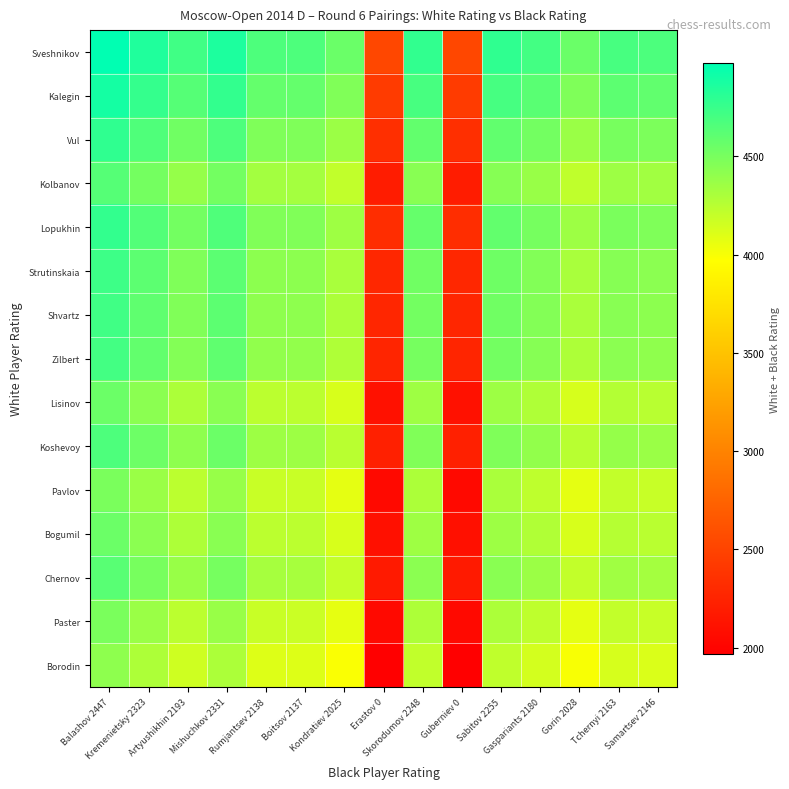

Reading right to left, what are all the values shown in this chart?

Sveshnikov: Samartsev 2146=4674	Tchernyi 2163=4691	Gorin 2028=4556	Gaspariants 2180=4708	Sabitov 2255=4783	Guberniev 0=2528	Skorodumov 2248=4776	Erastov 0=2528	Kondratiev 2025=4553	Boitsov 2137=4665	Rumjantsev 2138=4666	Mishuchkov 2331=4859	Artyushikhin 2193=4721	Kremenietsky 2323=4851	Balashov 2447=4975
Kalegin: Samartsev 2146=4588	Tchernyi 2163=4605	Gorin 2028=4470	Gaspariants 2180=4622	Sabitov 2255=4697	Guberniev 0=2442	Skorodumov 2248=4690	Erastov 0=2442	Kondratiev 2025=4467	Boitsov 2137=4579	Rumjantsev 2138=4580	Mishuchkov 2331=4773	Artyushikhin 2193=4635	Kremenietsky 2323=4765	Balashov 2447=4889
Vul: Samartsev 2146=4483	Tchernyi 2163=4500	Gorin 2028=4365	Gaspariants 2180=4517	Sabitov 2255=4592	Guberniev 0=2337	Skorodumov 2248=4585	Erastov 0=2337	Kondratiev 2025=4362	Boitsov 2137=4474	Rumjantsev 2138=4475	Mishuchkov 2331=4668	Artyushikhin 2193=4530	Kremenietsky 2323=4660	Balashov 2447=4784
Kolbanov: Samartsev 2146=4337	Tchernyi 2163=4354	Gorin 2028=4219	Gaspariants 2180=4371	Sabitov 2255=4446	Guberniev 0=2191	Skorodumov 2248=4439	Erastov 0=2191	Kondratiev 2025=4216	Boitsov 2137=4328	Rumjantsev 2138=4329	Mishuchkov 2331=4522	Artyushikhin 2193=4384	Kremenietsky 2323=4514	Balashov 2447=4638
Lopukhin: Samartsev 2146=4473	Tchernyi 2163=4490	Gorin 2028=4355	Gaspariants 2180=4507	Sabitov 2255=4582	Guberniev 0=2327	Skorodumov 2248=4575	Erastov 0=2327	Kondratiev 2025=4352	Boitsov 2137=4464	Rumjantsev 2138=4465	Mishuchkov 2331=4658	Artyushikhin 2193=4520	Kremenietsky 2323=4650	Balashov 2447=4774
Strutinskaia: Samartsev 2146=4428	Tchernyi 2163=4445	Gorin 2028=4310	Gaspariants 2180=4462	Sabitov 2255=4537	Guberniev 0=2282	Skorodumov 2248=4530	Erastov 0=2282	Kondratiev 2025=4307	Boitsov 2137=4419	Rumjantsev 2138=4420	Mishuchkov 2331=4613	Artyushikhin 2193=4475	Kremenietsky 2323=4605	Balashov 2447=4729
Shvartz: Samartsev 2146=4420	Tchernyi 2163=4437	Gorin 2028=4302	Gaspariants 2180=4454	Sabitov 2255=4529	Guberniev 0=2274	Skorodumov 2248=4522	Erastov 0=2274	Kondratiev 2025=4299	Boitsov 2137=4411	Rumjantsev 2138=4412	Mishuchkov 2331=4605	Artyushikhin 2193=4467	Kremenietsky 2323=4597	Balashov 2447=4721
Zilbert: Samartsev 2146=4408	Tchernyi 2163=4425	Gorin 2028=4290	Gaspariants 2180=4442	Sabitov 2255=4517	Guberniev 0=2262	Skorodumov 2248=4510	Erastov 0=2262	Kondratiev 2025=4287	Boitsov 2137=4399	Rumjantsev 2138=4400	Mishuchkov 2331=4593	Artyushikhin 2193=4455	Kremenietsky 2323=4585	Balashov 2447=4709
Lisinov: Samartsev 2146=4248	Tchernyi 2163=4265	Gorin 2028=4130	Gaspariants 2180=4282	Sabitov 2255=4357	Guberniev 0=2102	Skorodumov 2248=4350	Erastov 0=2102	Kondratiev 2025=4127	Boitsov 2137=4239	Rumjantsev 2138=4240	Mishuchkov 2331=4433	Artyushikhin 2193=4295	Kremenietsky 2323=4425	Balashov 2447=4549
Koshevoy: Samartsev 2146=4365	Tchernyi 2163=4382	Gorin 2028=4247	Gaspariants 2180=4399	Sabitov 2255=4474	Guberniev 0=2219	Skorodumov 2248=4467	Erastov 0=2219	Kondratiev 2025=4244	Boitsov 2137=4356	Rumjantsev 2138=4357	Mishuchkov 2331=4550	Artyushikhin 2193=4412	Kremenietsky 2323=4542	Balashov 2447=4666
Pavlov: Samartsev 2146=4192	Tchernyi 2163=4209	Gorin 2028=4074	Gaspariants 2180=4226	Sabitov 2255=4301	Guberniev 0=2046	Skorodumov 2248=4294	Erastov 0=2046	Kondratiev 2025=4071	Boitsov 2137=4183	Rumjantsev 2138=4184	Mishuchkov 2331=4377	Artyushikhin 2193=4239	Kremenietsky 2323=4369	Balashov 2447=4493
Bogumil: Samartsev 2146=4246	Tchernyi 2163=4263	Gorin 2028=4128	Gaspariants 2180=4280	Sabitov 2255=4355	Guberniev 0=2100	Skorodumov 2248=4348	Erastov 0=2100	Kondratiev 2025=4125	Boitsov 2137=4237	Rumjantsev 2138=4238	Mishuchkov 2331=4431	Artyushikhin 2193=4293	Kremenietsky 2323=4423	Balashov 2447=4547
Chernov: Samartsev 2146=4325	Tchernyi 2163=4342	Gorin 2028=4207	Gaspariants 2180=4359	Sabitov 2255=4434	Guberniev 0=2179	Skorodumov 2248=4427	Erastov 0=2179	Kondratiev 2025=4204	Boitsov 2137=4316	Rumjantsev 2138=4317	Mishuchkov 2331=4510	Artyushikhin 2193=4372	Kremenietsky 2323=4502	Balashov 2447=4626
Paster: Samartsev 2146=4190	Tchernyi 2163=4207	Gorin 2028=4072	Gaspariants 2180=4224	Sabitov 2255=4299	Guberniev 0=2044	Skorodumov 2248=4292	Erastov 0=2044	Kondratiev 2025=4069	Boitsov 2137=4181	Rumjantsev 2138=4182	Mishuchkov 2331=4375	Artyushikhin 2193=4237	Kremenietsky 2323=4367	Balashov 2447=4491
Borodin: Samartsev 2146=4112	Tchernyi 2163=4129	Gorin 2028=3994	Gaspariants 2180=4146	Sabitov 2255=4221	Guberniev 0=1966	Skorodumov 2248=4214	Erastov 0=1966	Kondratiev 2025=3991	Boitsov 2137=4103	Rumjantsev 2138=4104	Mishuchkov 2331=4297	Artyushikhin 2193=4159	Kremenietsky 2323=4289	Balashov 2447=4413